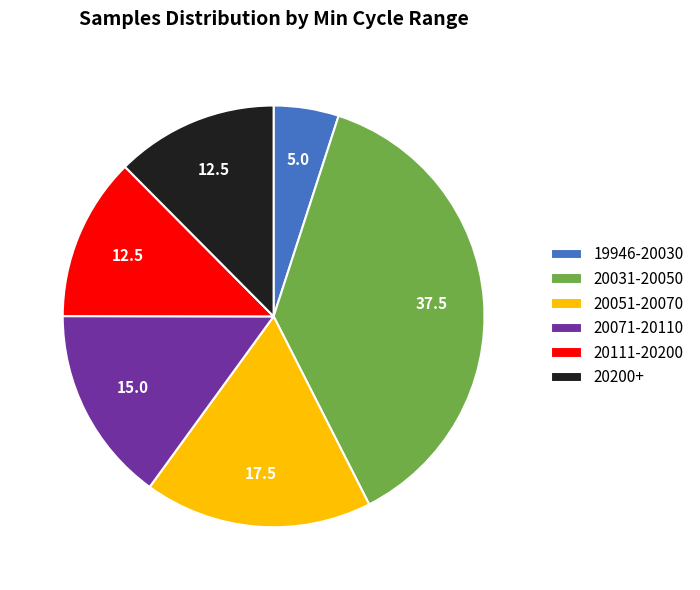

Does 20200+ represent more than half of the total?

No